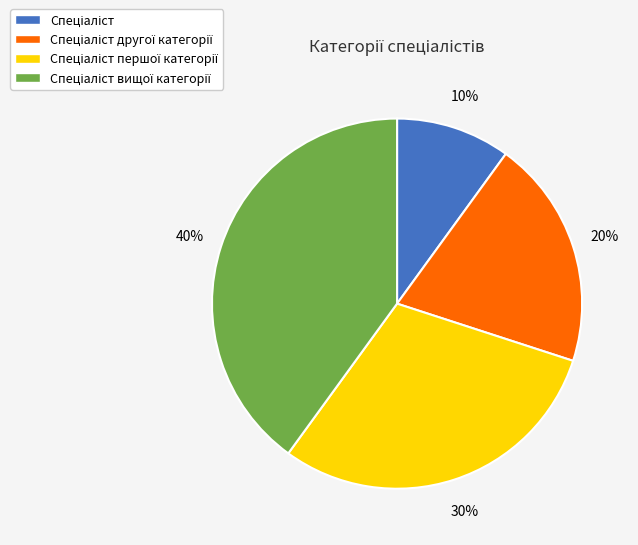

Is there any slice that represents more than half of the pie?

No